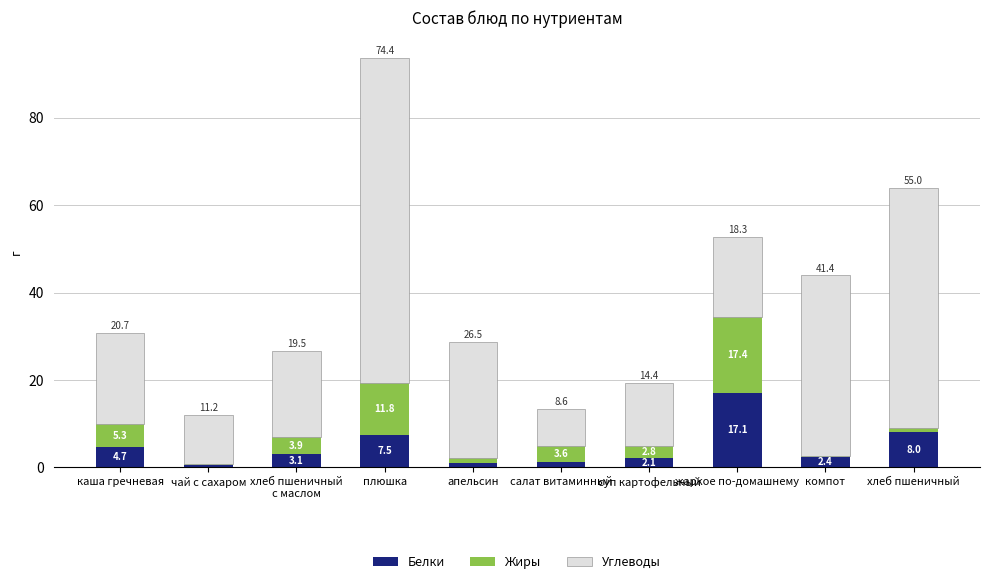

What is the maximum value for Белки?

17.1